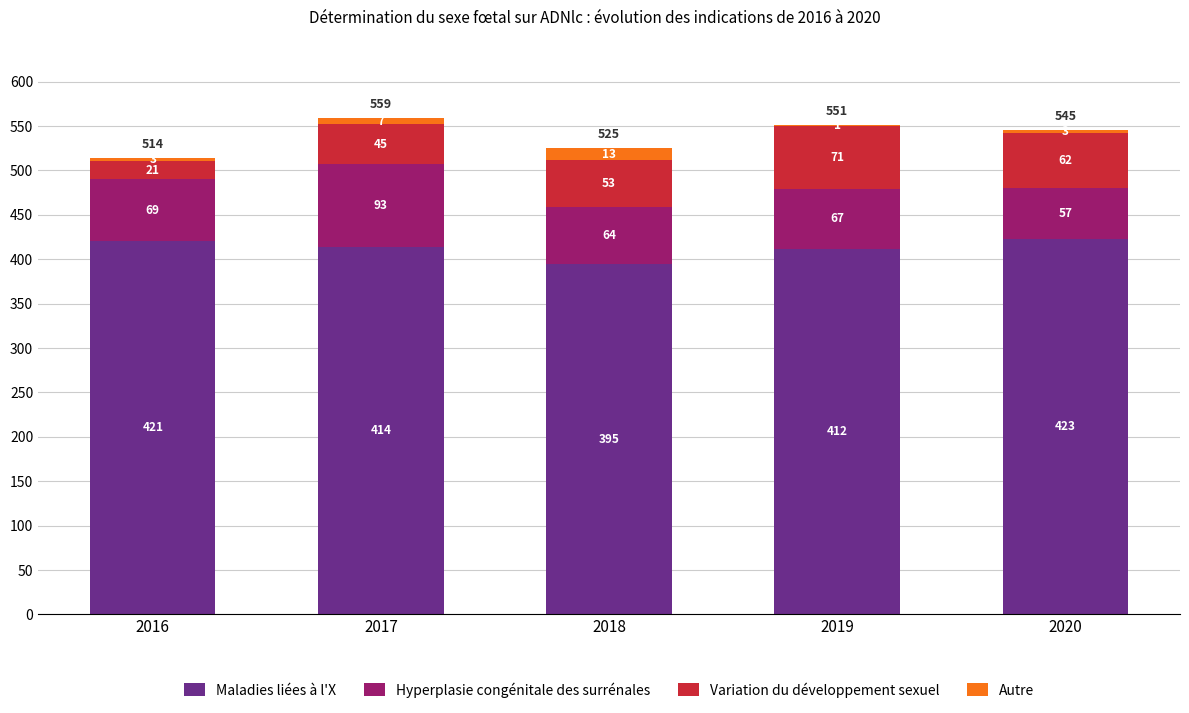

How many series are shown in this chart?

4